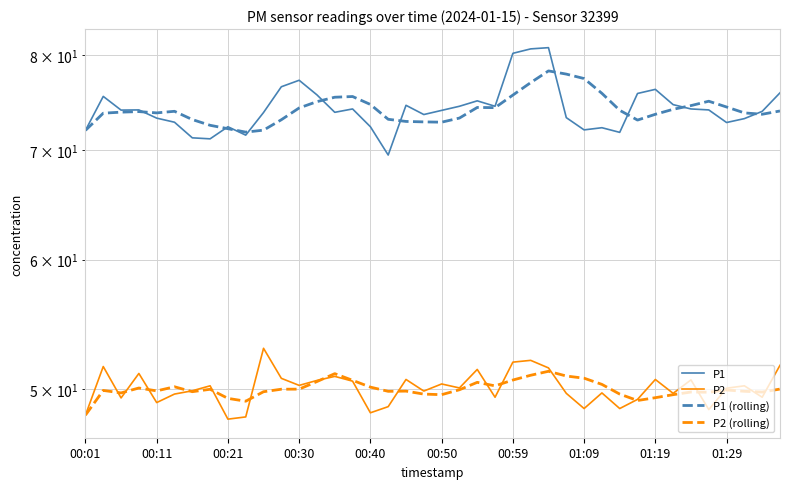

Does the chart display data point markers on the line(s)?

No